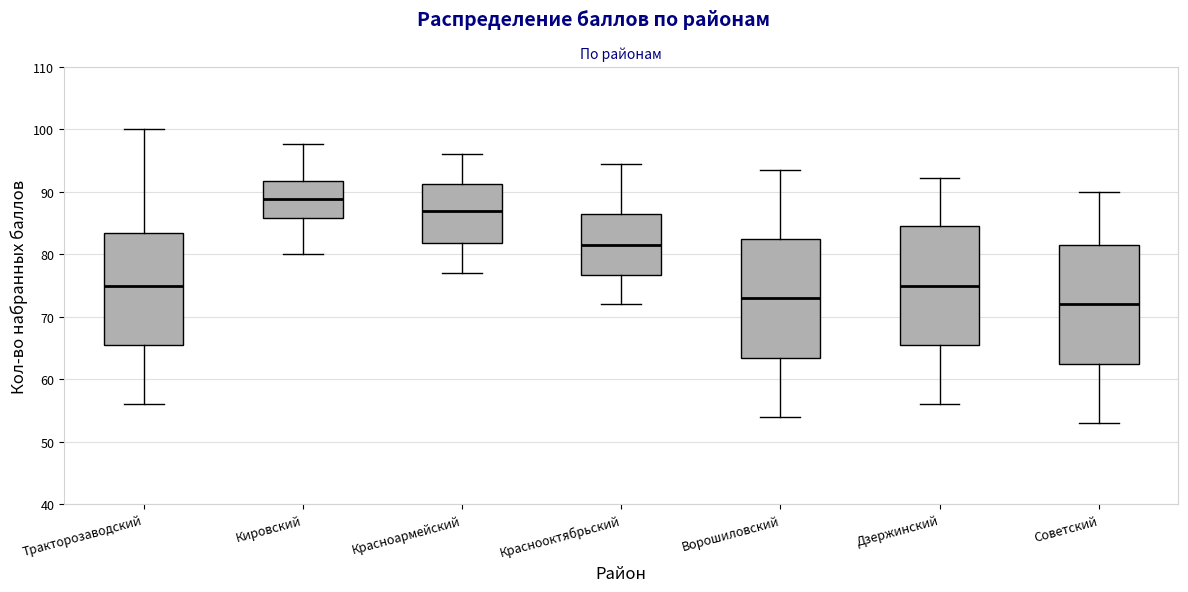

Which box has the lowest median line?

Советский